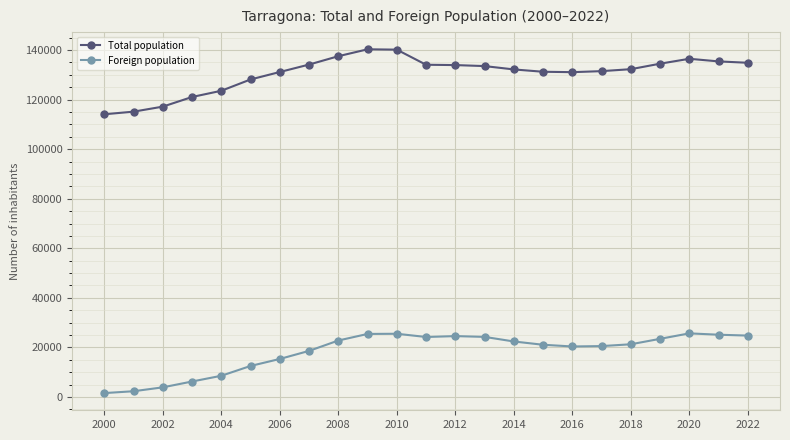

What is the maximum value shown in the chart?

140323